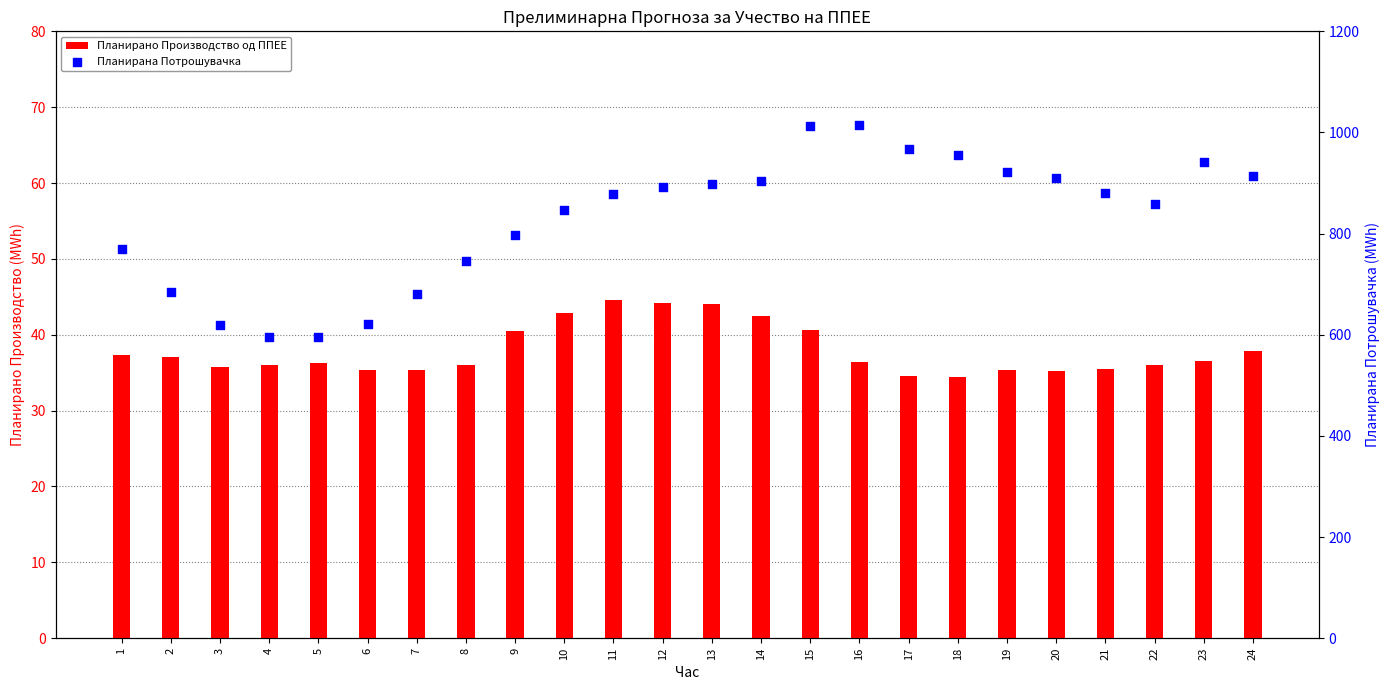

What are all the series names shown in the legend?

Планирано Производство од ППЕЕ, Планирана Потрошувачка